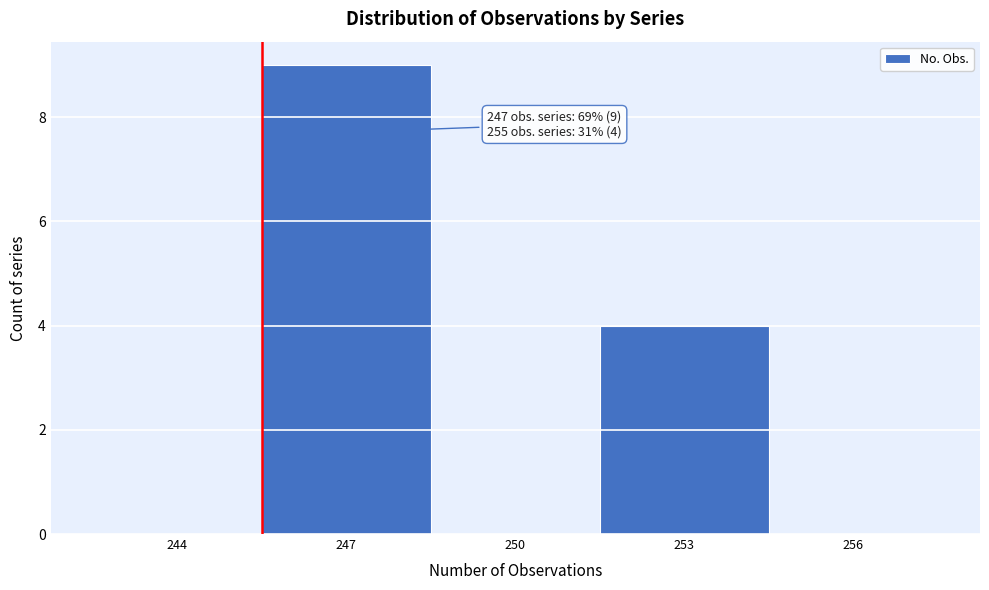

Reading left to right, extract all data points from this chart.

244=0	247=9	250=0	253=4	256=0